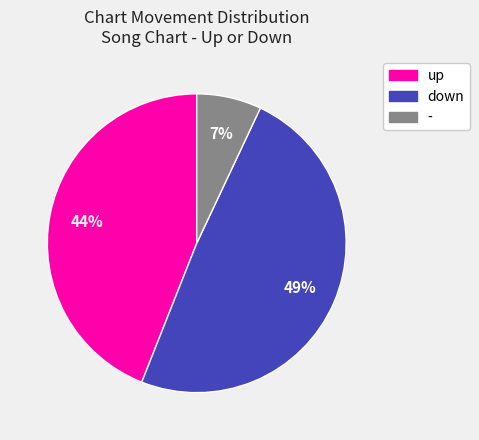

Approximately how many times larger is the value at down compared to -?

7.0